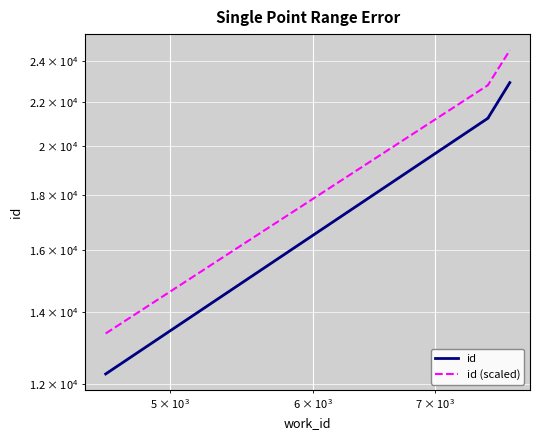

True or false: id (scaled) and id cross at least once.

False